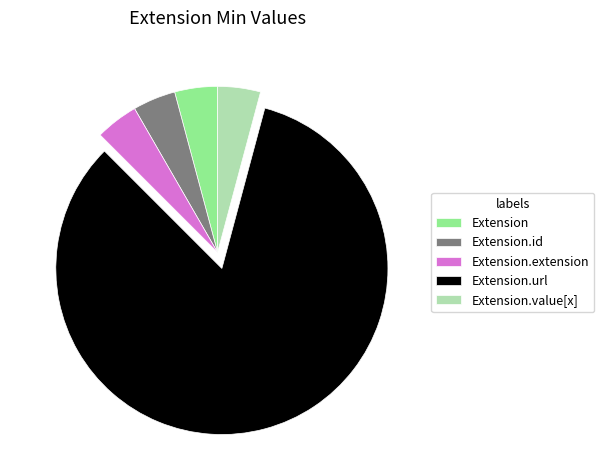

The Extension.id slice represents 18% of the pie. True or false?

False